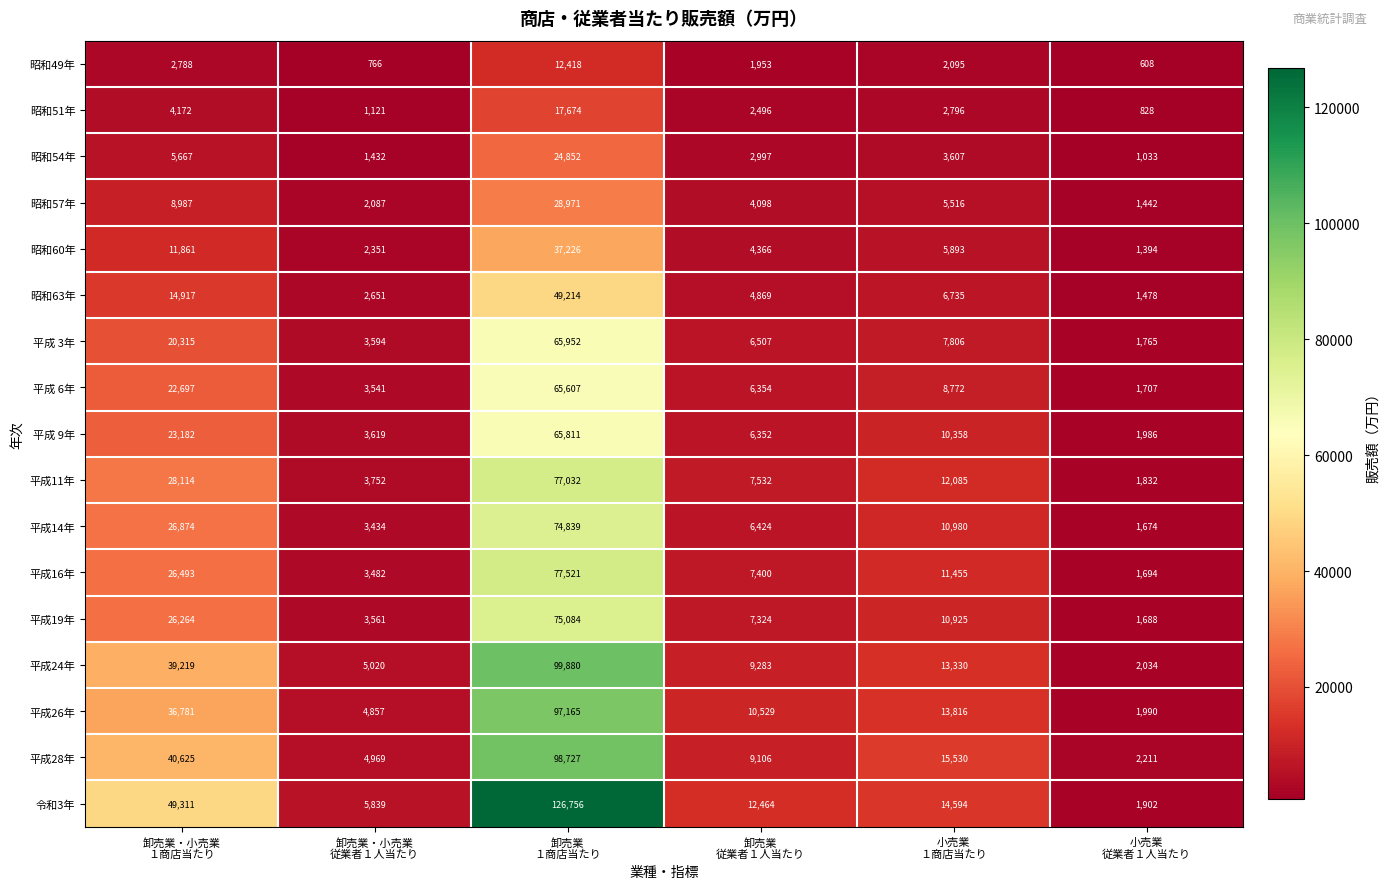

How many data points does each series have?

6